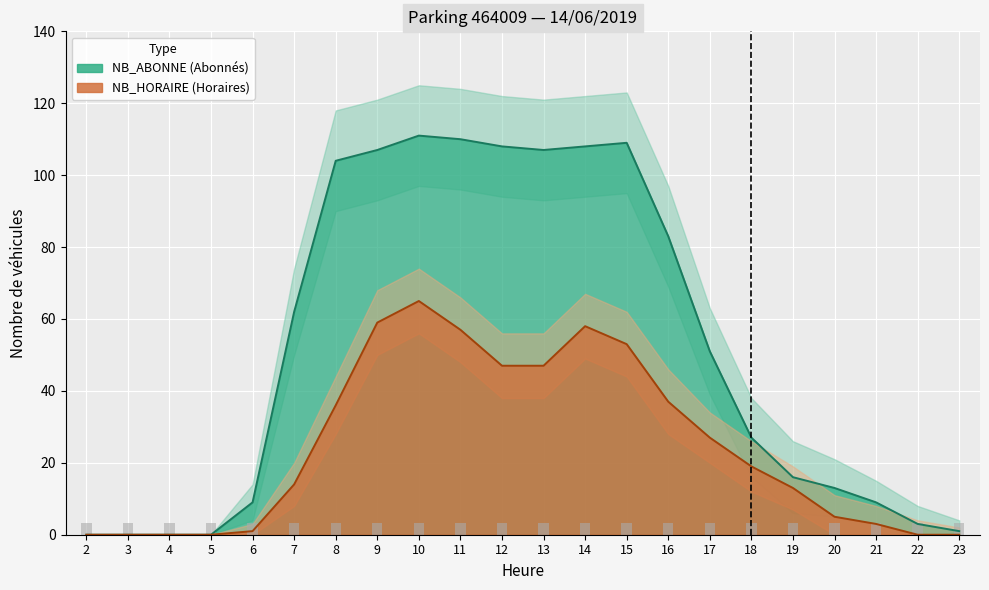

What is the difference between the second highest and minimum values in the NB_ABONNE series?

110